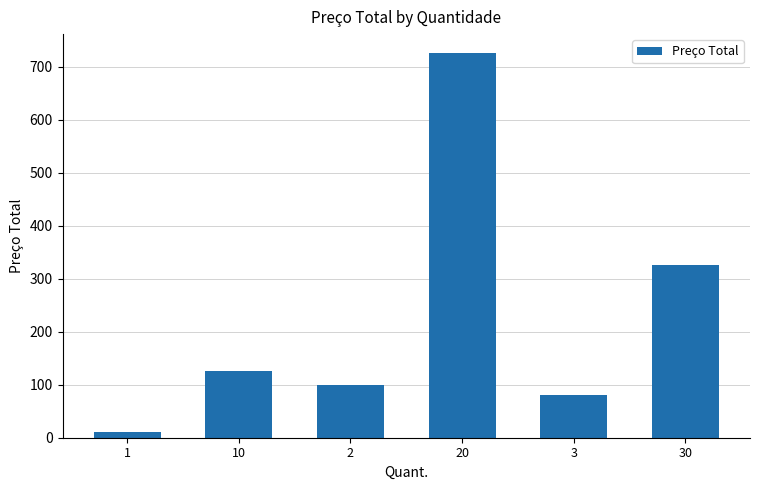

What is the approximate value at 20?

725.0